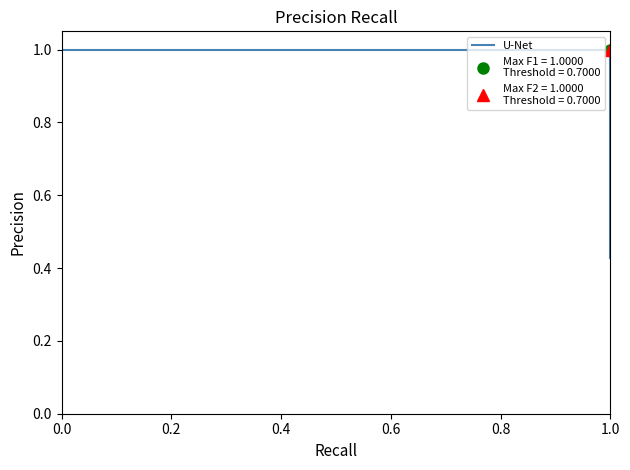

True or false: the data shows 1.0 at 0.4.

True